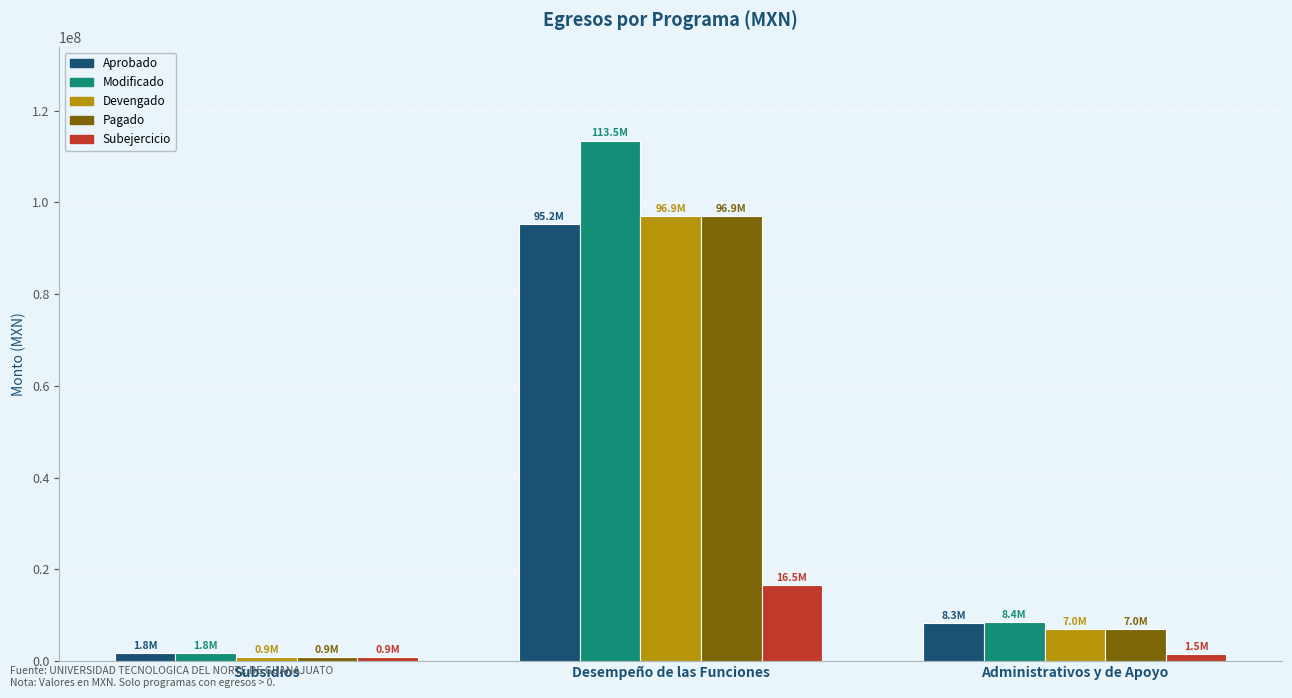

At which label does Subejercicio reach its peak?

Desempeño de las Funciones